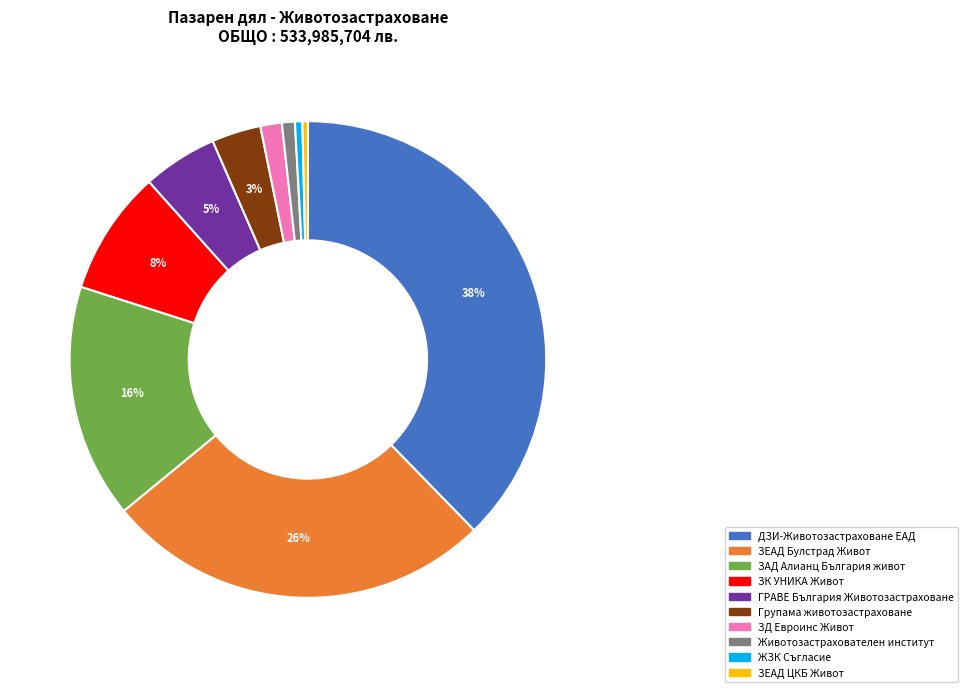

Combined, do ЗАД Алианц България живот and ДЗИ-Животозастраховане ЕАД account for over 50%?

Yes